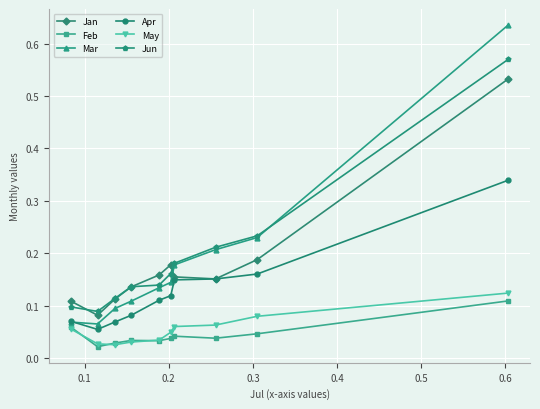

Which series has the largest range (max minus min)?

Mar